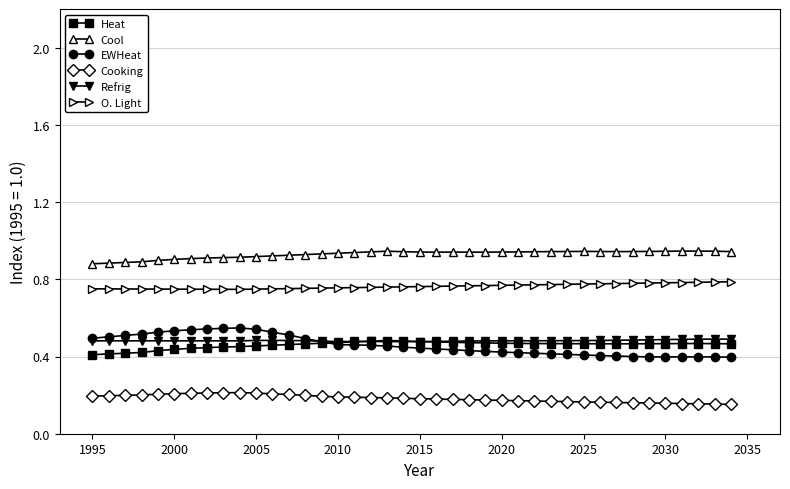

In Cool, how many points are higher than both neighbors (excluding endpoints)?

4